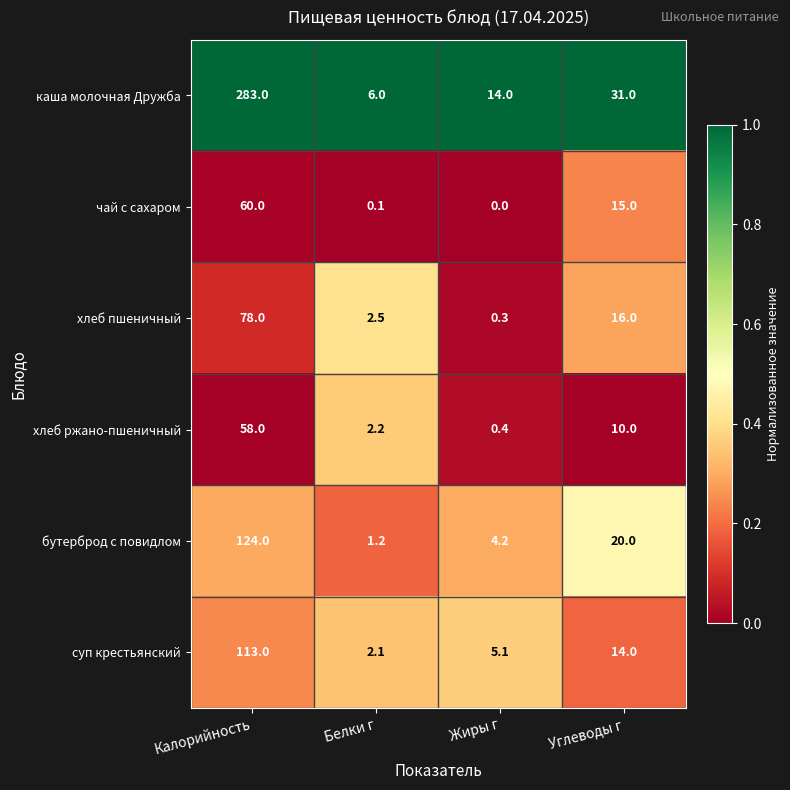

What is the difference between the maximum and minimum values in the хлеб пшеничный series?

77.7